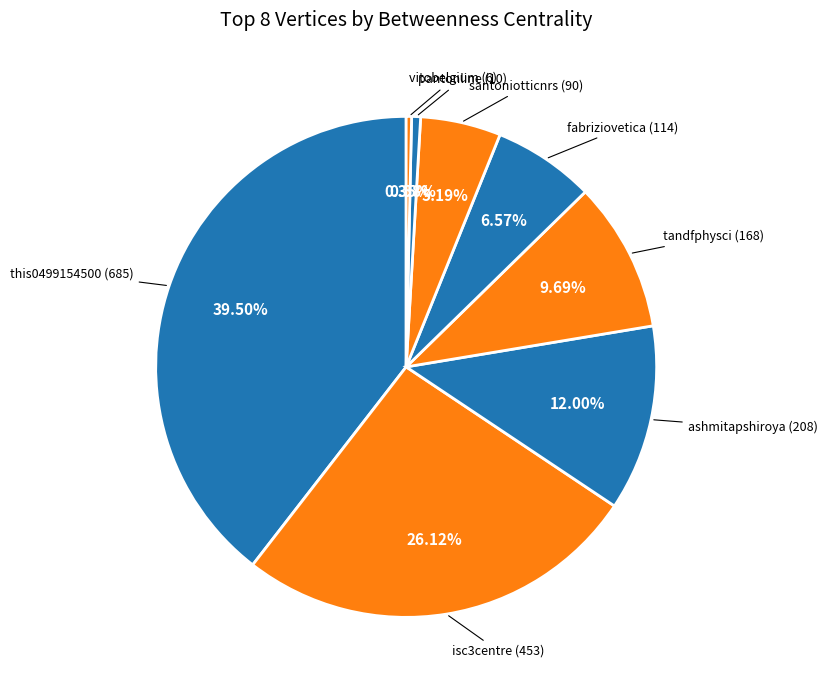

Which category has the biggest portion of the pie?

this0499154500